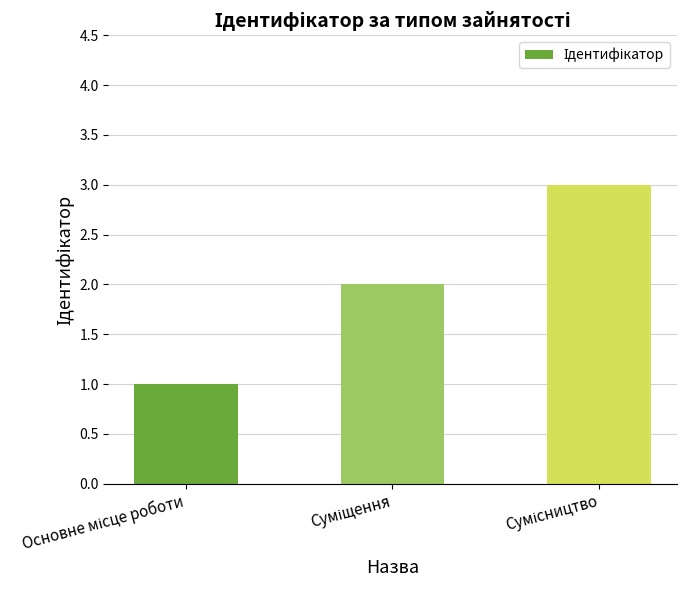

Count the number of categories in the chart.

3